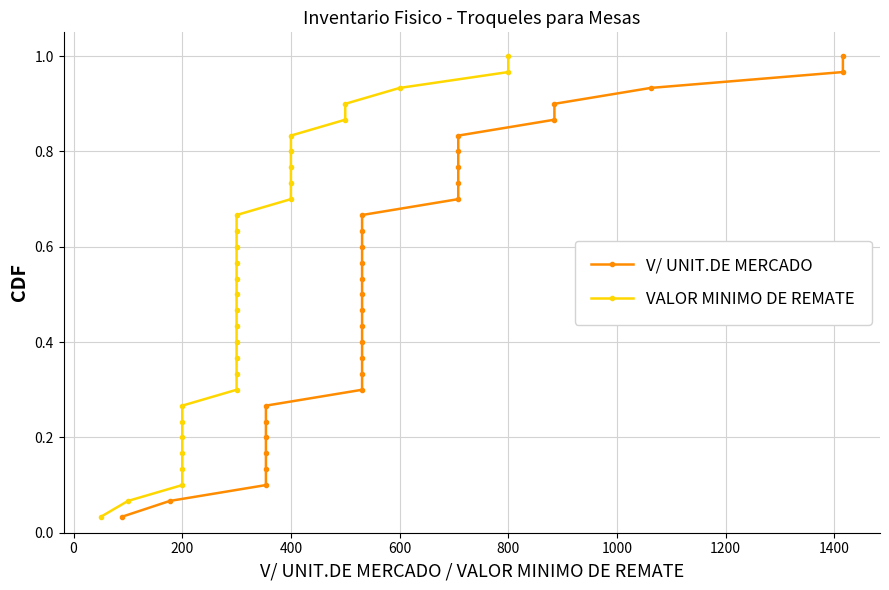

What is the maximum value for V/ UNIT.DE MERCADO?

1.0